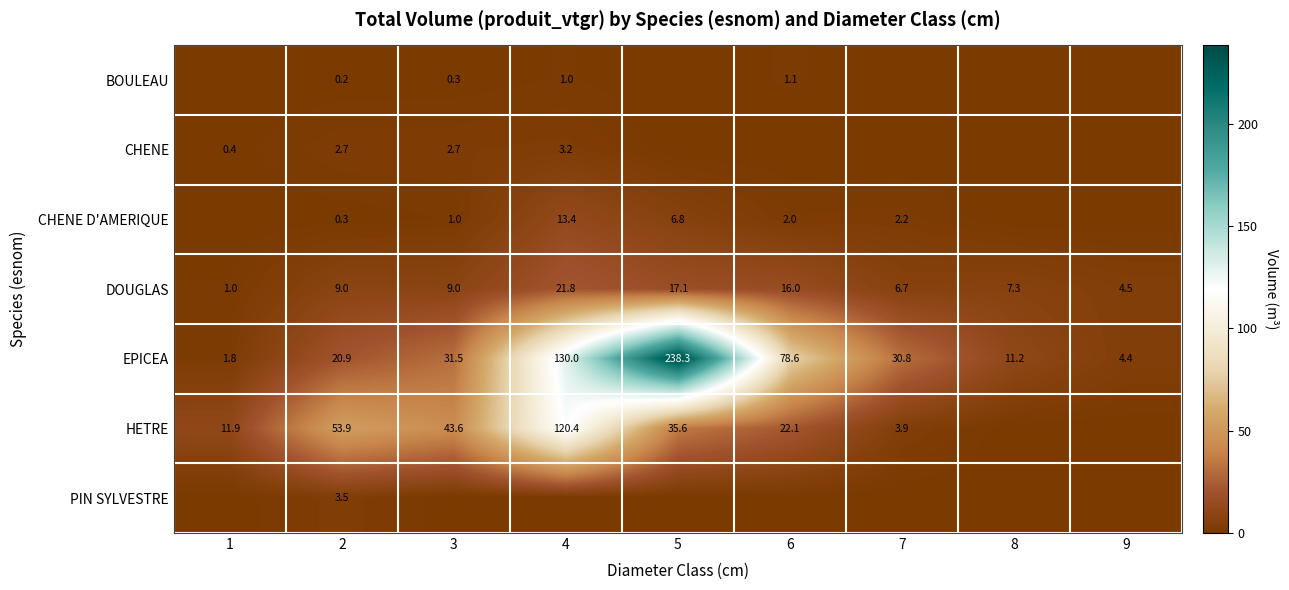

Is it true that BOULEAU equals 0.2 at 2?

True